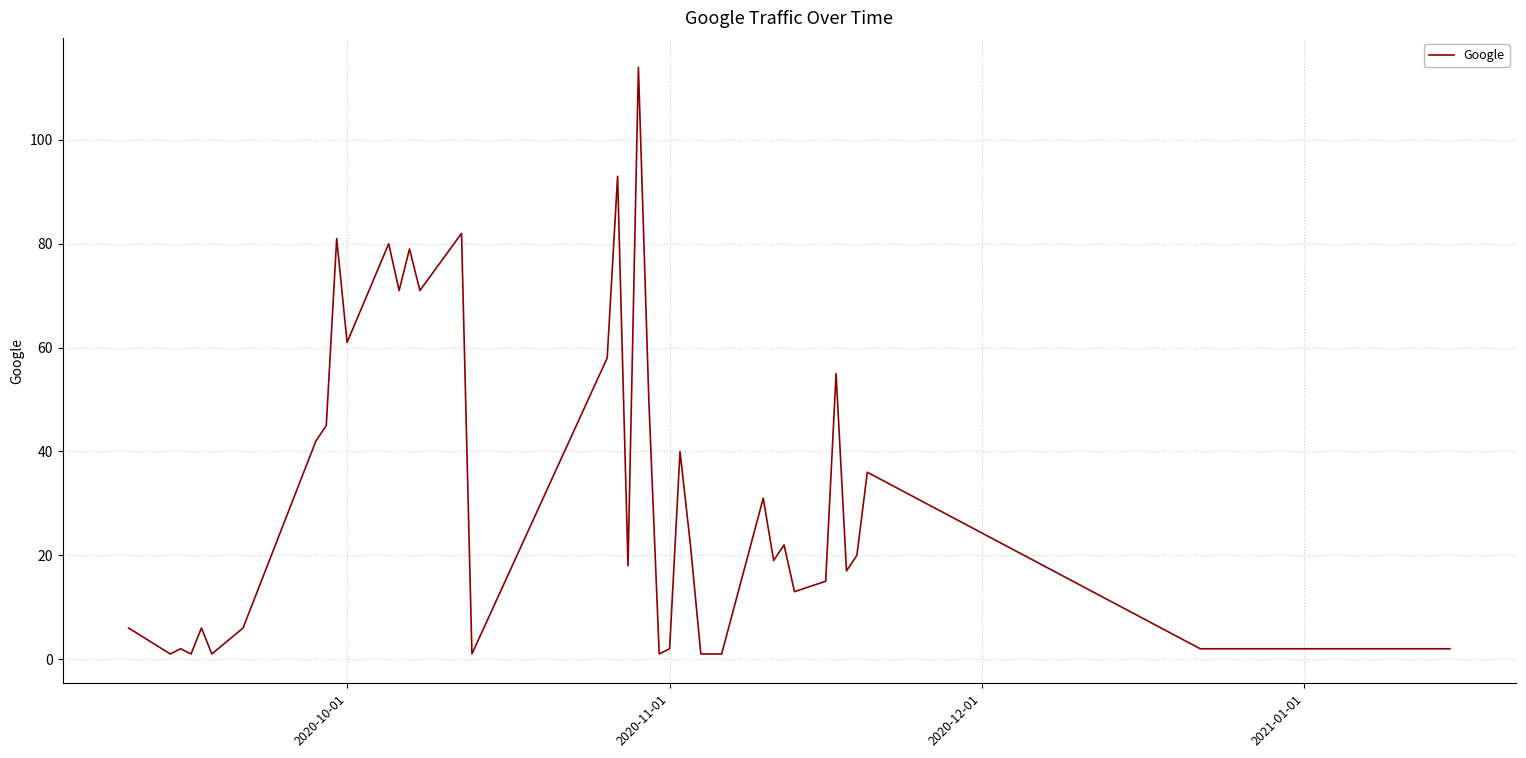

Count the number of categories in the chart.

40